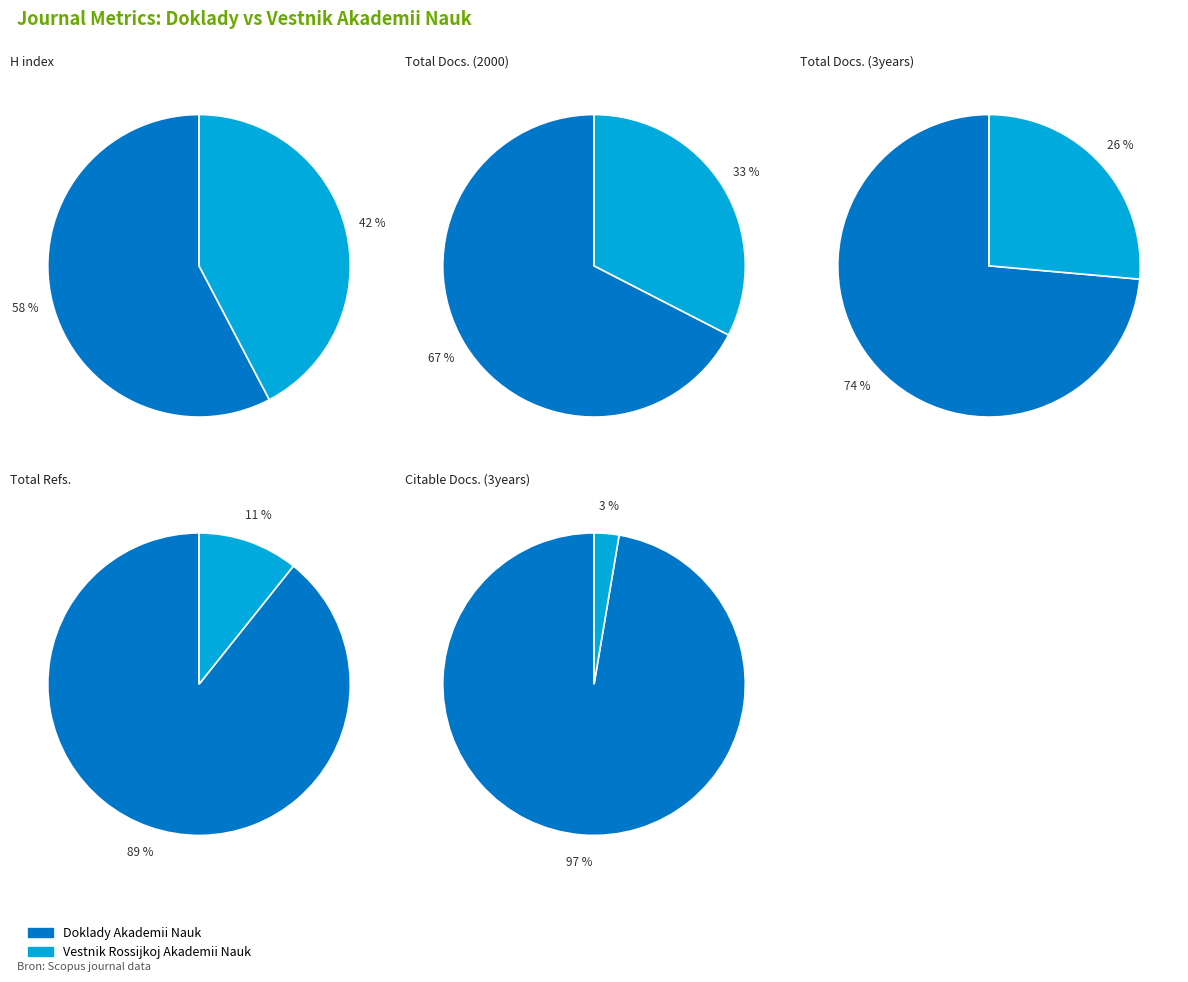

Which slice is the smallest?

Vestnik Rossijkoj Akademii Nauk